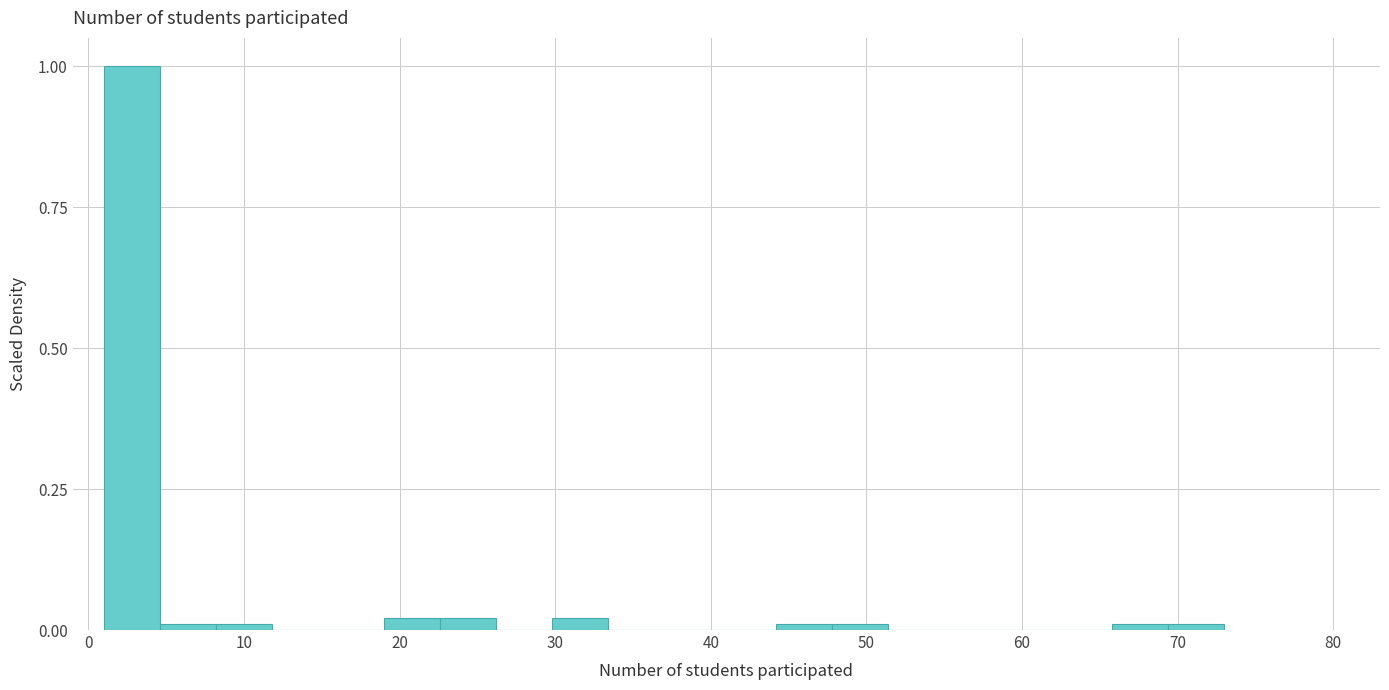

Around what value on the x-axis is the tallest bar? Give the approximate position of its centre, as read against the axis.

3